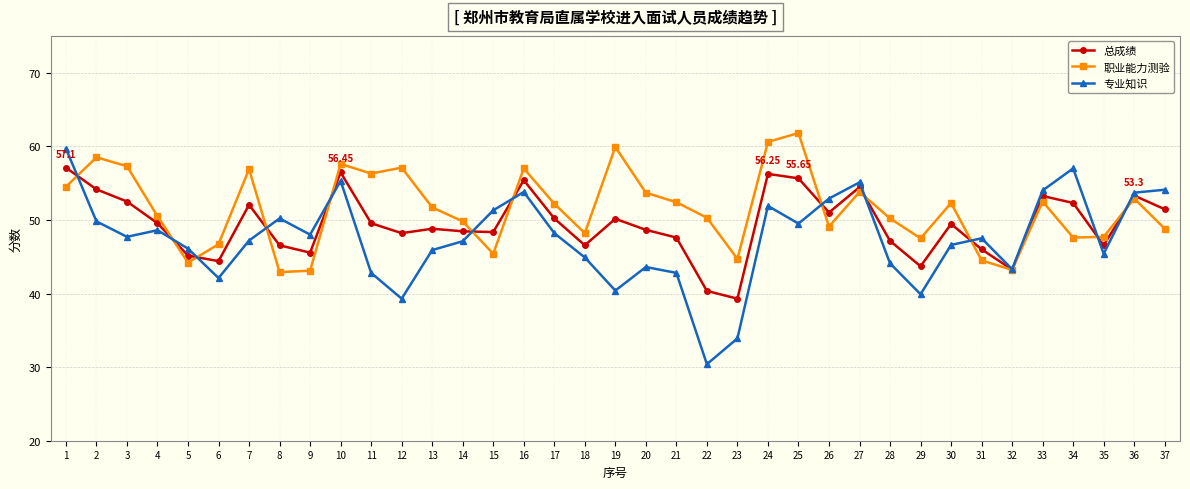

What is the smallest value displayed?

30.4